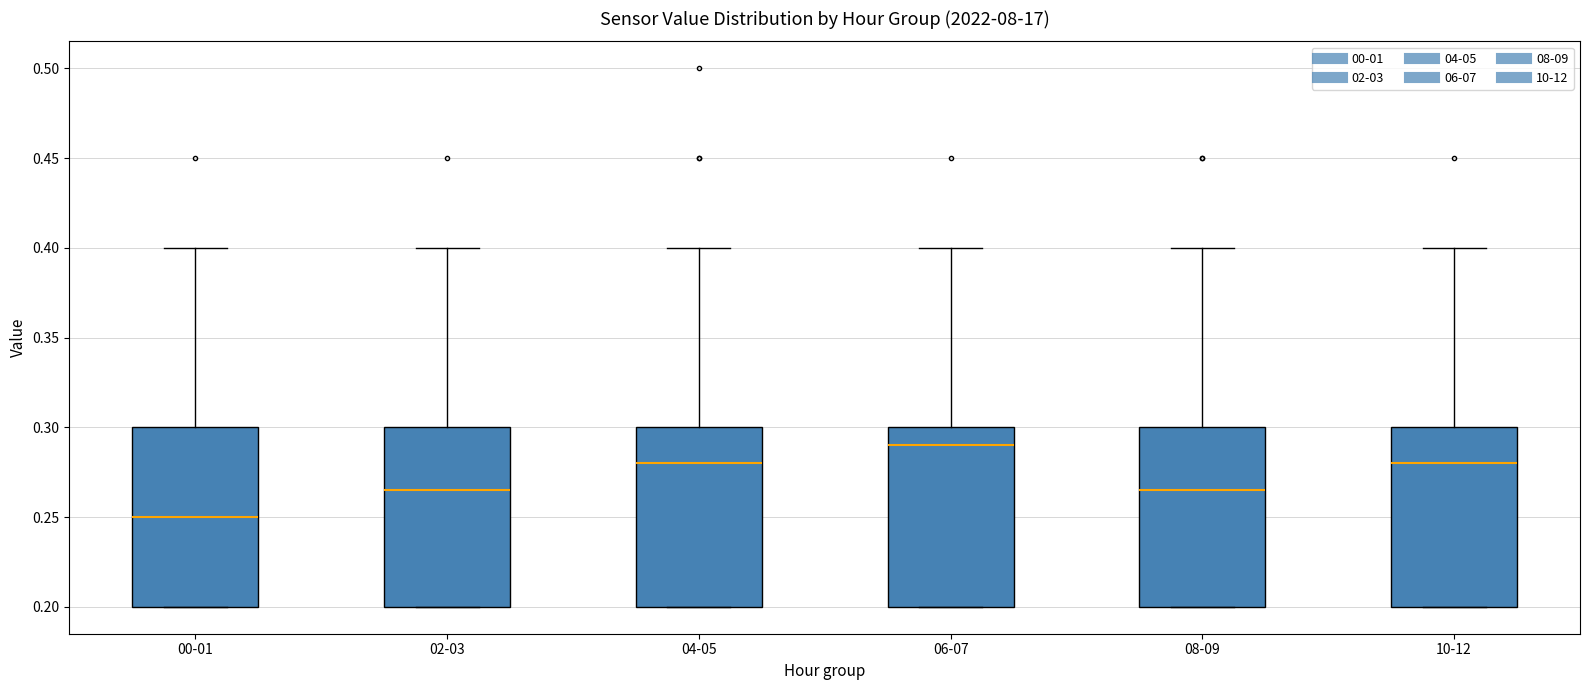

Reading left to right, read every box against the y-axis: the position of its median line, the range the box covers, and the ends of its whiskers. The values are not printed on the chart, so give them approximately, as read against the axis.

00-01: median 0.250, box 0.200 to 0.300, whiskers 0.200 to 0.400
02-03: median 0.265, box 0.200 to 0.300, whiskers 0.200 to 0.400
04-05: median 0.280, box 0.200 to 0.300, whiskers 0.200 to 0.400
06-07: median 0.290, box 0.200 to 0.300, whiskers 0.200 to 0.400
08-09: median 0.265, box 0.200 to 0.300, whiskers 0.200 to 0.400
10-12: median 0.280, box 0.200 to 0.300, whiskers 0.200 to 0.400